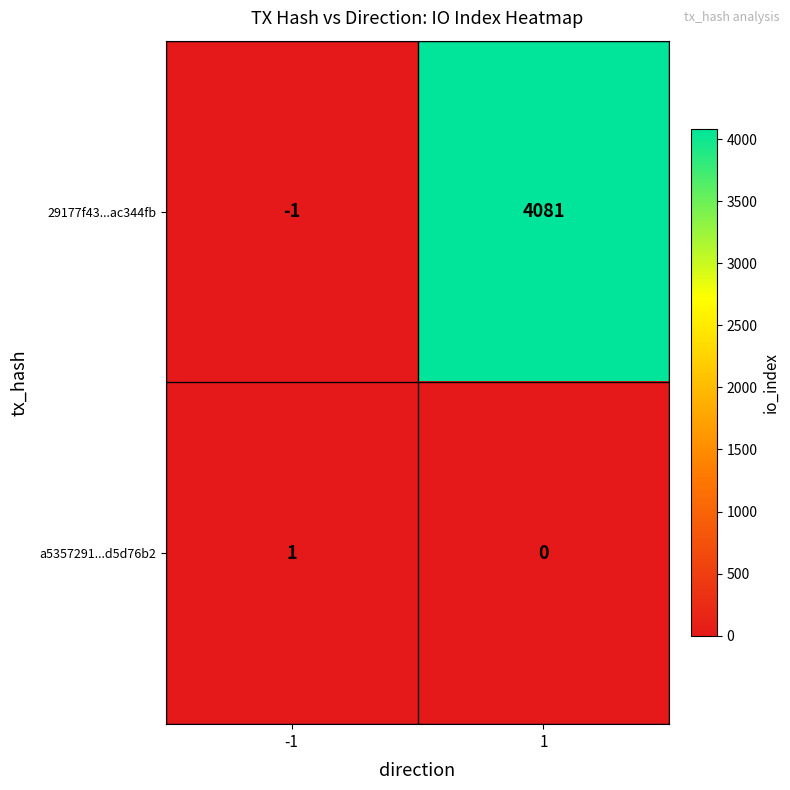

Rank the series by their maximum value, from highest to lowest.

29177f43...ac344fb, a5357291...d5d76b2